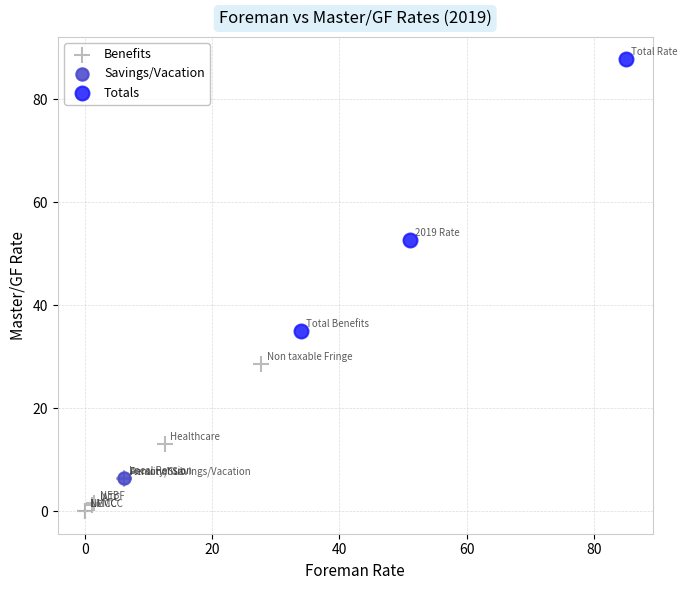

Which series contains the highest Y value?

Totals